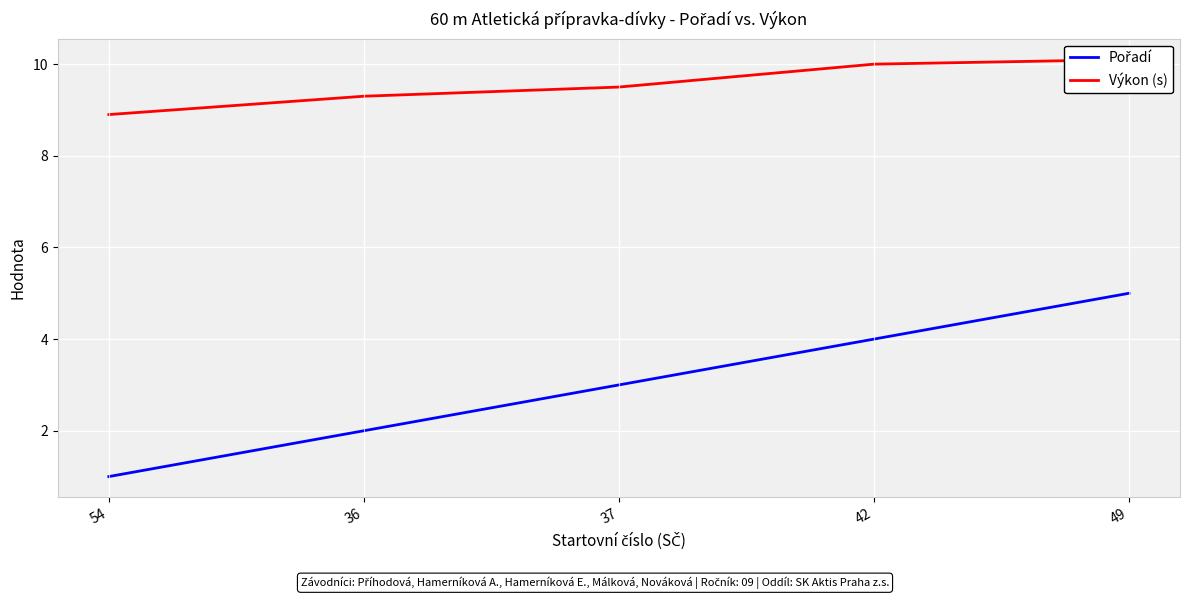

What is the approximate value of Pořadí at 36?

2.0